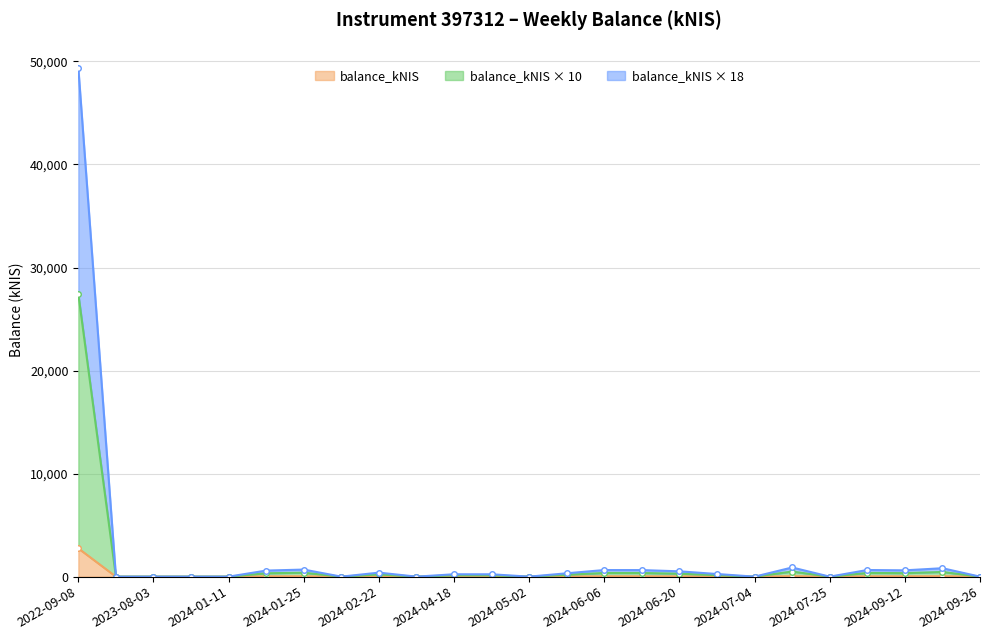

What is the label of the 11th point from the right?

2024-06-06